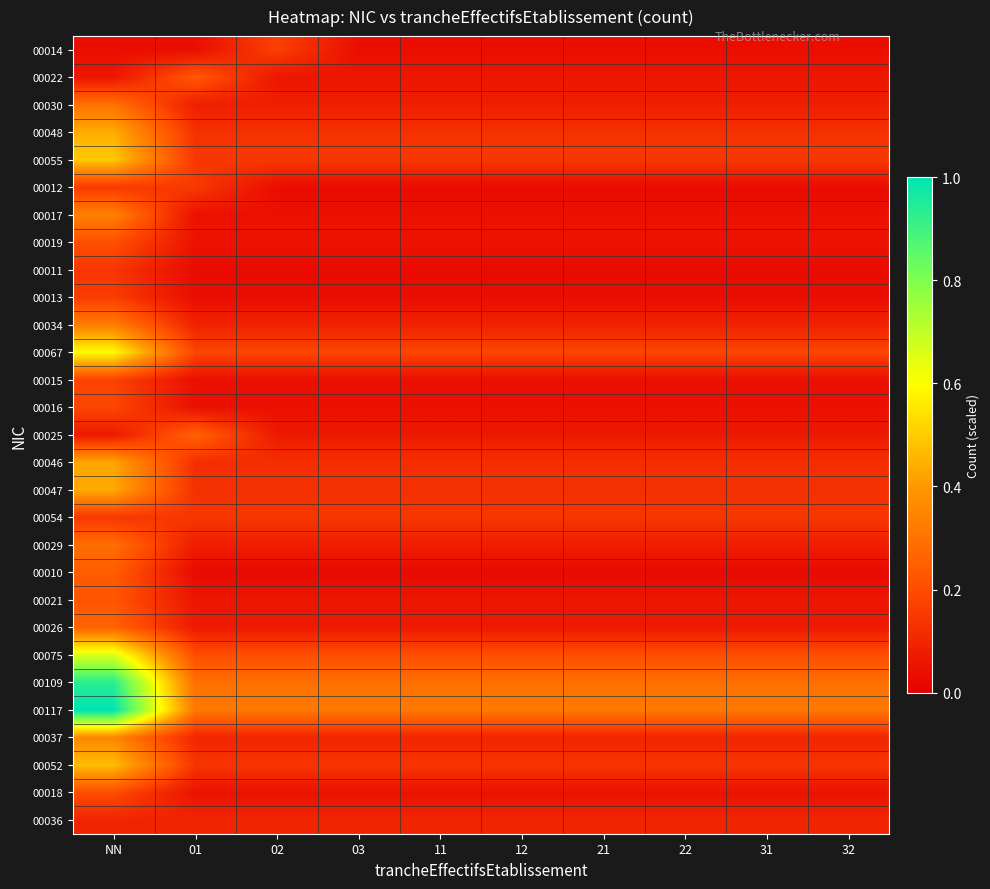

At 12, list the series in order from smallest to largest.

00010, 00011, 00012, 00013, 00014, 00015, 00016, 00017, 00018, 00019, 00021, 00022, 00025, 00026, 00029, 00030, 00034, 00036, 00037, 00046, 00047, 00048, 00052, 00054, 00055, 00067, 00075, 00109, 00117